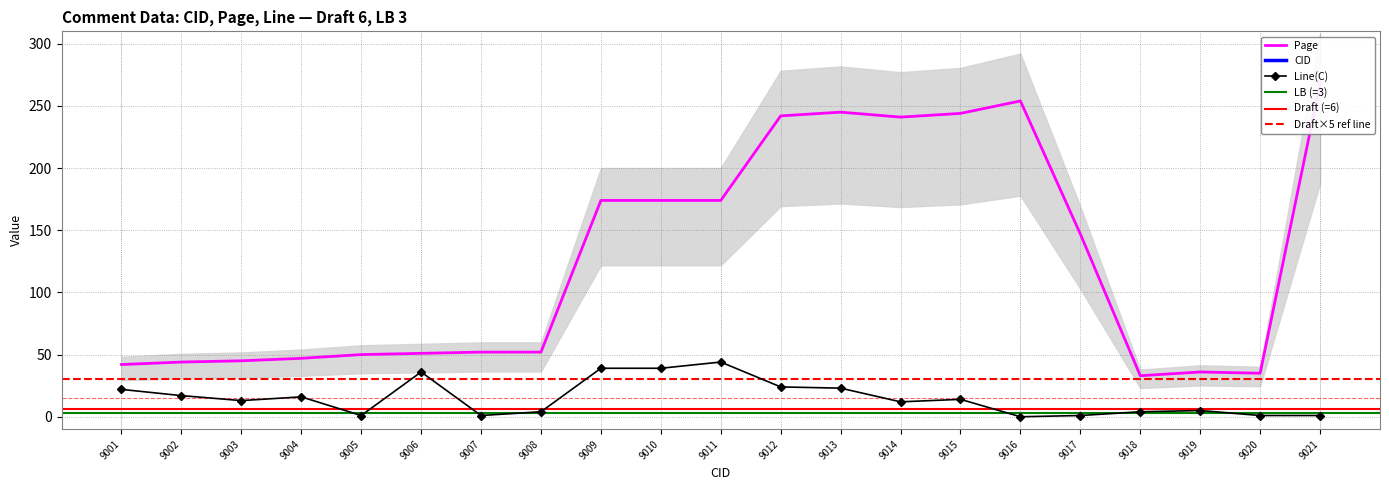

What is the difference between the Line(C) values at 9018 and 9010?

35